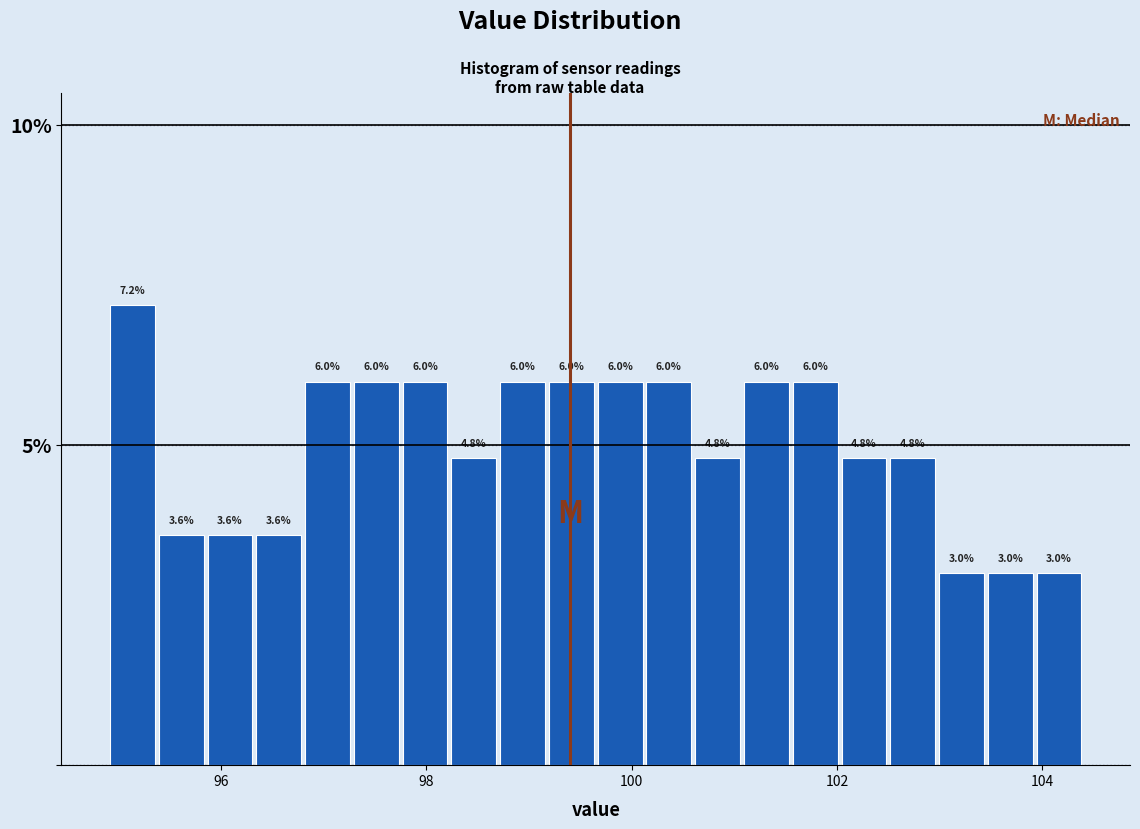

Around what value on the x-axis is the tallest bar? Give the approximate position of its centre, as read against the axis.

95.2